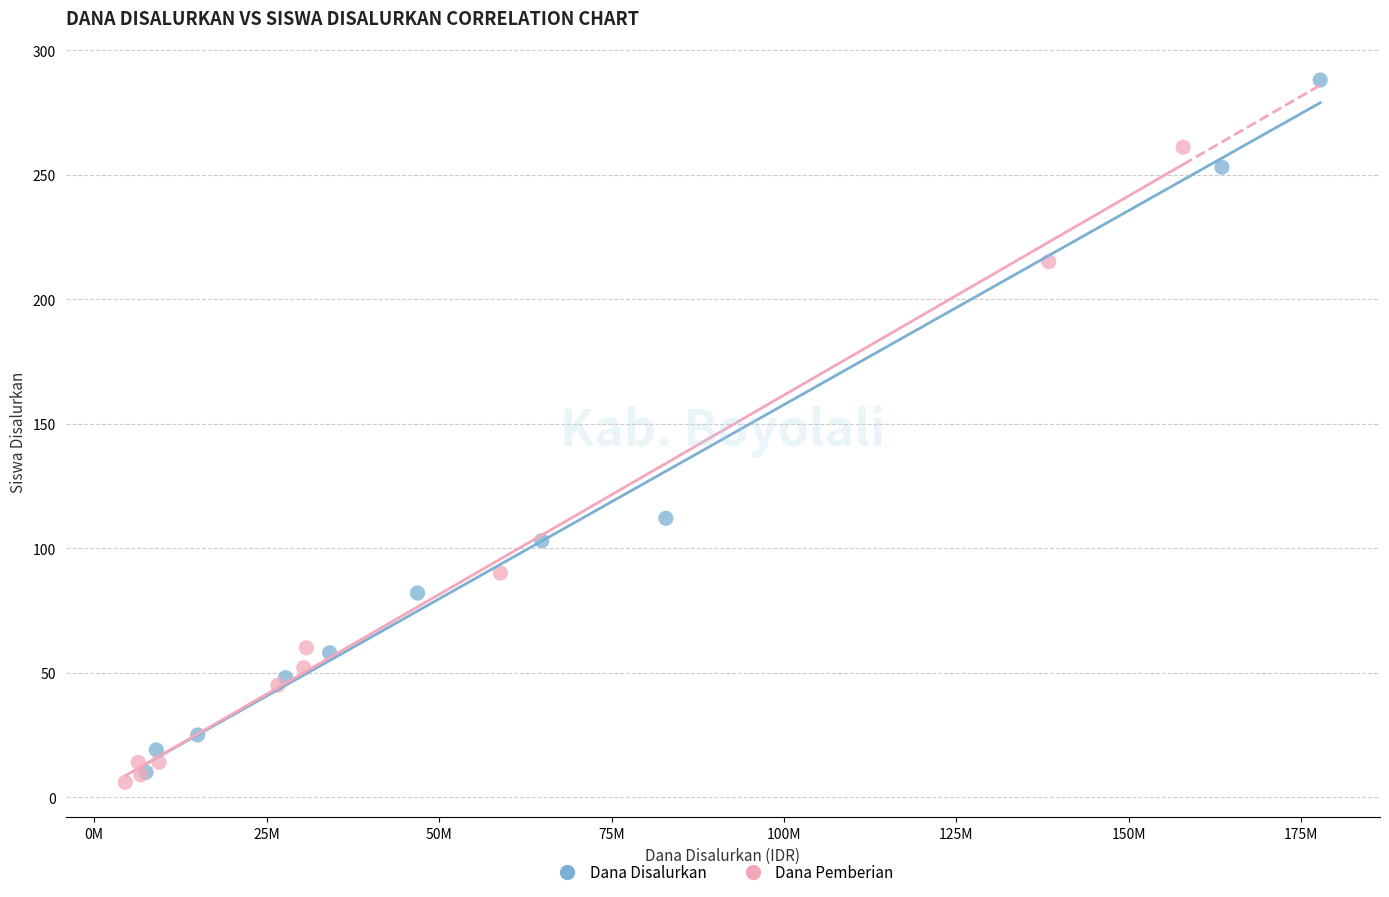

Which series reaches the maximum Y coordinate?

Dana Disalurkan